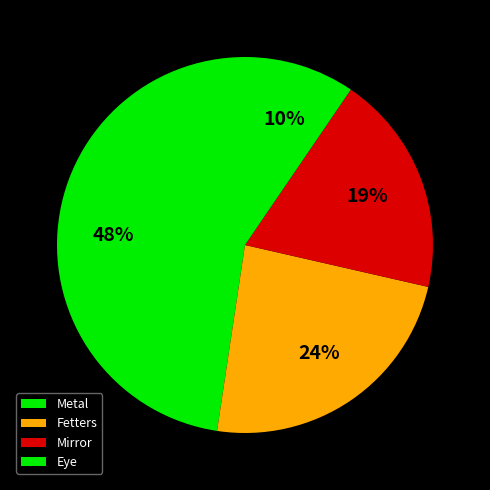

What is the smallest slice in the pie chart?

Eye